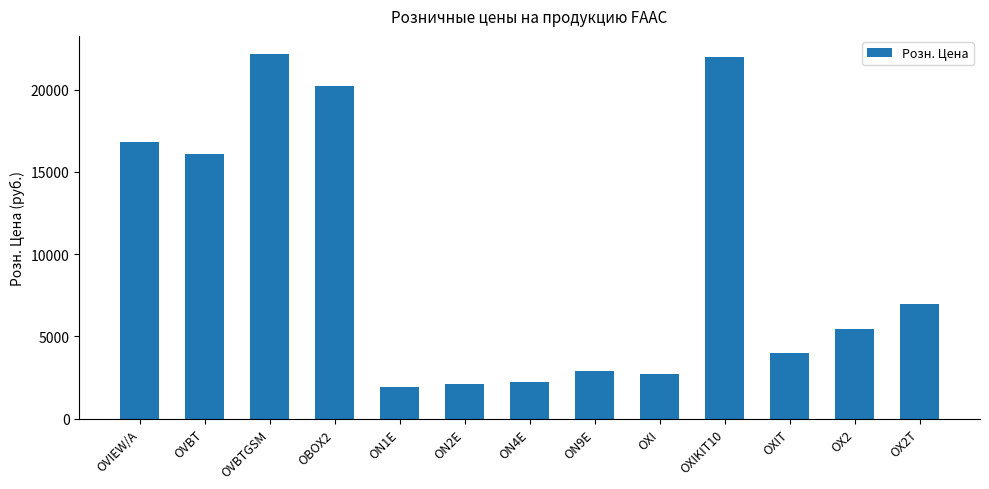

Reading right to left, extract all data points from this chart.

OX2T=7000	OX2=5450	OXIT=4000	OXIKIT10=22000	OXI=2700	ON9E=2900	ON4E=2250	ON2E=2100	ON1E=1950	OBOX2=20200	OVBTGSM=22150	OVBT=16100	OVIEW/A=16800